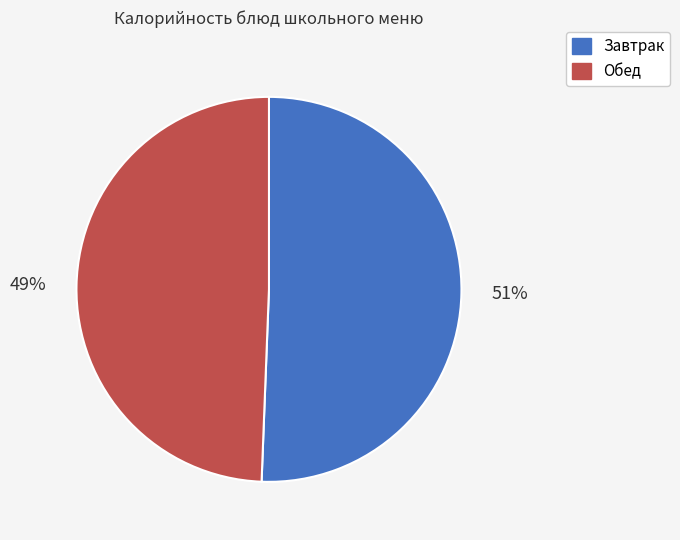

How many segments does this pie chart have?

2